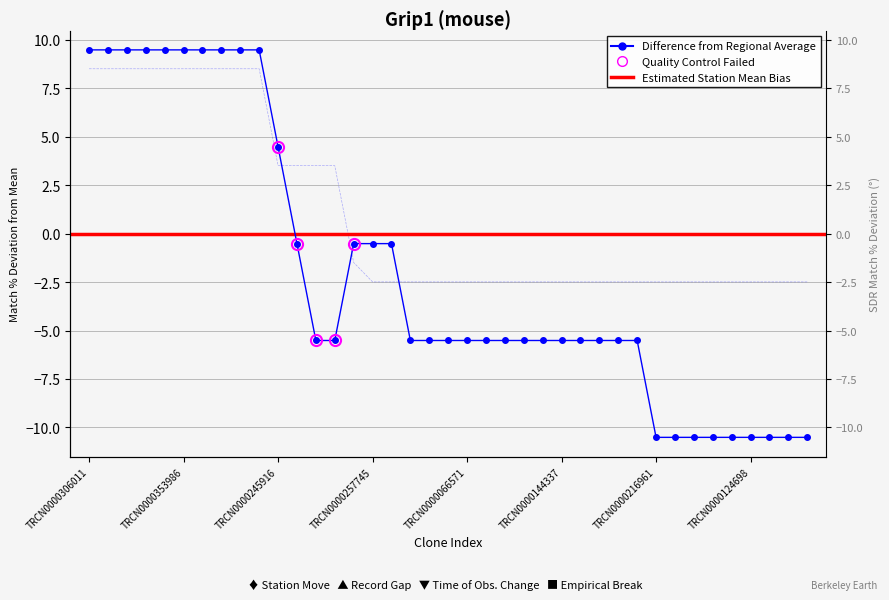

True or false: SDR Match % has more than 2 interior local peaks.

False